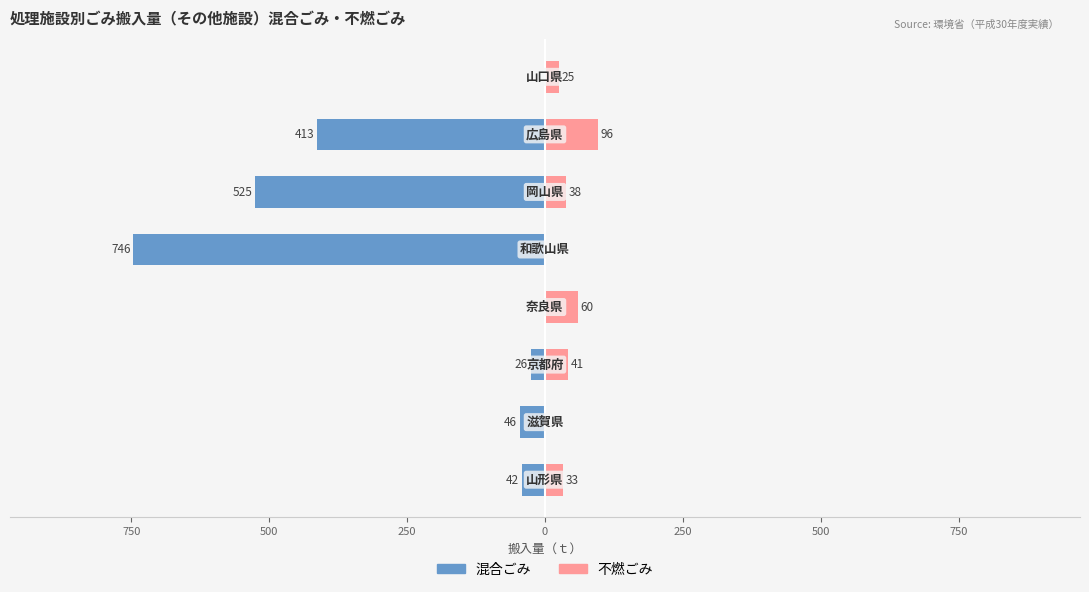

What is the value of the 混合ごみ bar at the 5th from the left?

-746